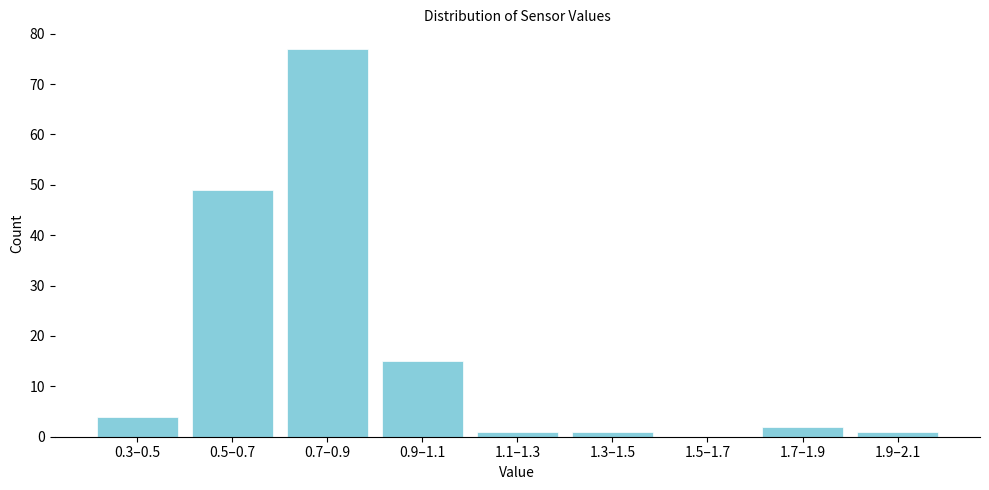

Reading right to left, transcribe all the data shown in this chart.

1.9–2.1=1	1.7–1.9=2	1.5–1.7=0	1.3–1.5=1	1.1–1.3=1	0.9–1.1=15	0.7–0.9=77	0.5–0.7=49	0.3–0.5=4